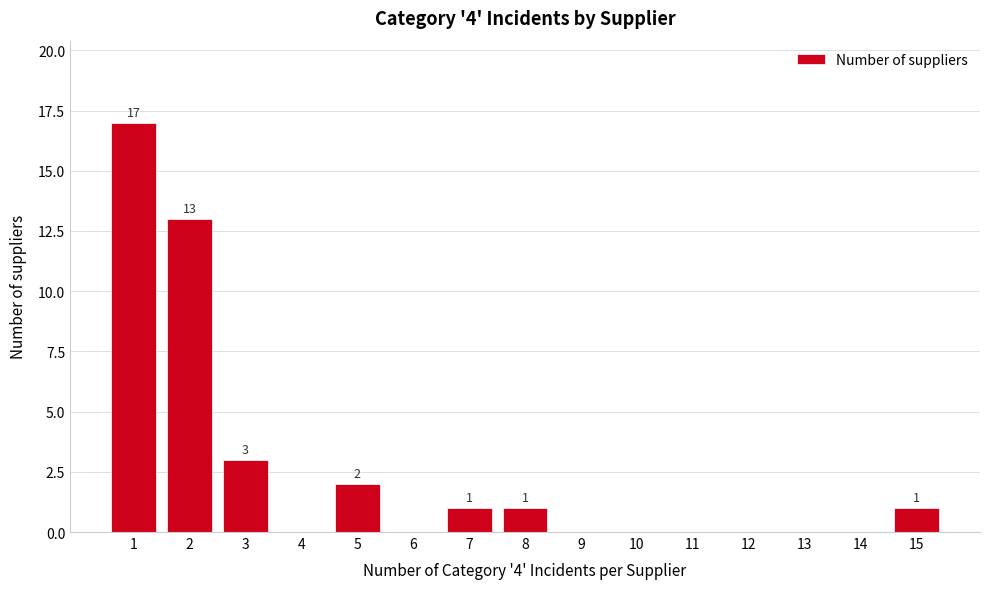

Reading left to right, transcribe all the data shown in this chart.

1=17	2=13	3=3	4=0	5=2	6=0	7=1	8=1	9=0	10=0	11=0	12=0	13=0	14=0	15=1